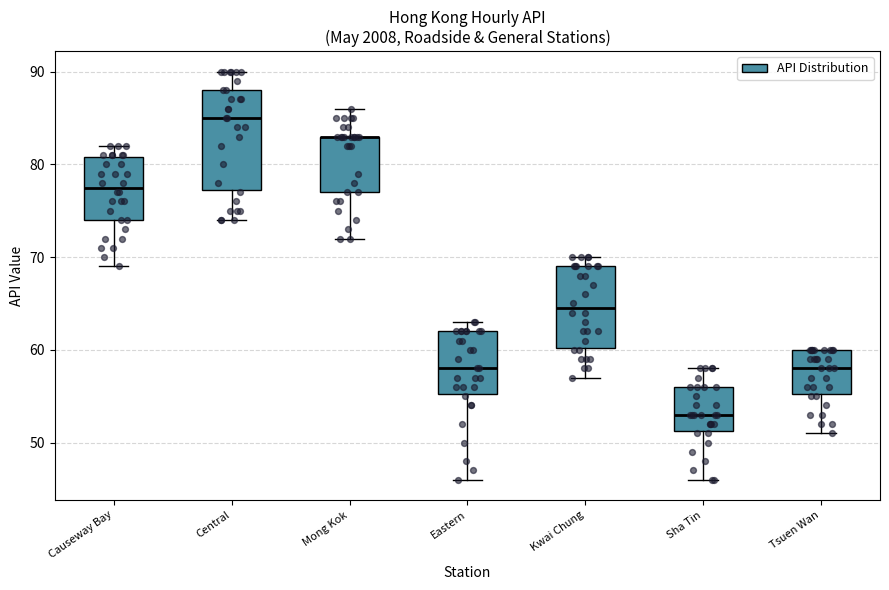

Reading left to right, transcribe this box plot: for each box, give where its median line is, the range the box spans, and where its two whiskers end, as read against the y-axis. The values are not printed on the chart, so give them approximately, as read against the axis.

Causeway Bay: median 78, box 74 to 81, whiskers 69 to 82
Central: median 85, box 77 to 88, whiskers 74 to 90
Mong Kok: median 83 (drawn on the box's upper edge), box 77 to 83, whiskers 72 to 86
Eastern: median 58, box 55 to 62, whiskers 46 to 63
Kwai Chung: median 65, box 60 to 69, whiskers 57 to 70
Sha Tin: median 53, box 51 to 56, whiskers 46 to 58
Tsuen Wan: median 58, box 55 to 60, whiskers 51 to 60